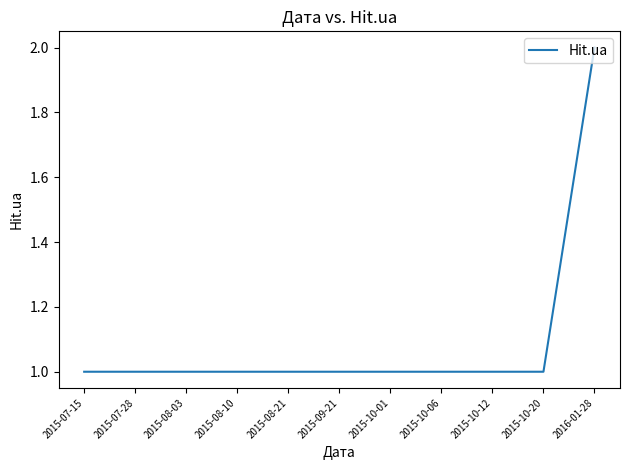

The value at 2015-08-21 is 2. True or false?

False